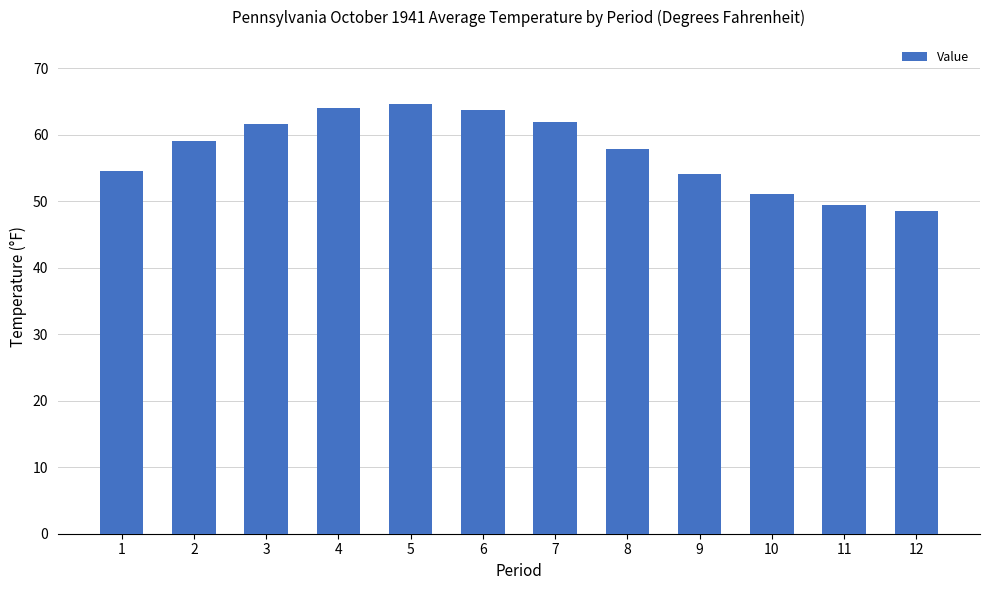

What is the smallest value displayed?

48.6